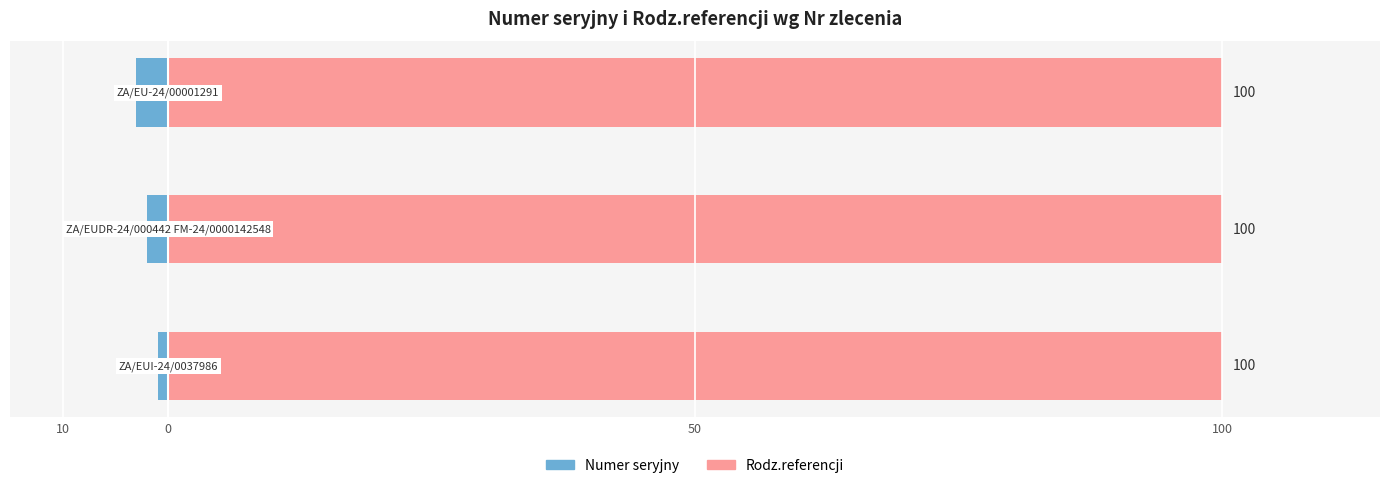

What is the spread (max minus min) of values at 50?

3.5